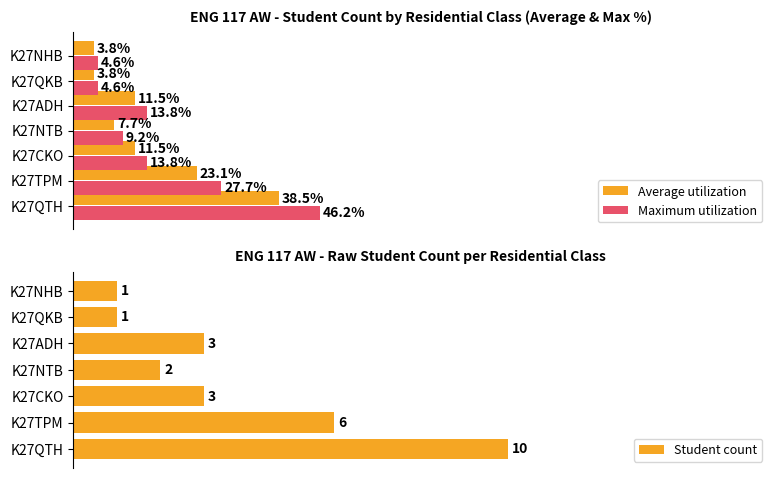

Reading left to right, what are all the values shown in this chart?

Average utilization: 38.5	23.1	11.5	7.7	11.5	3.8	3.8
Maximum utilization: 46.2	27.7	13.8	9.2	13.8	4.6	4.6
Student count: 10.0	6.0	3.0	2.0	3.0	1.0	1.0